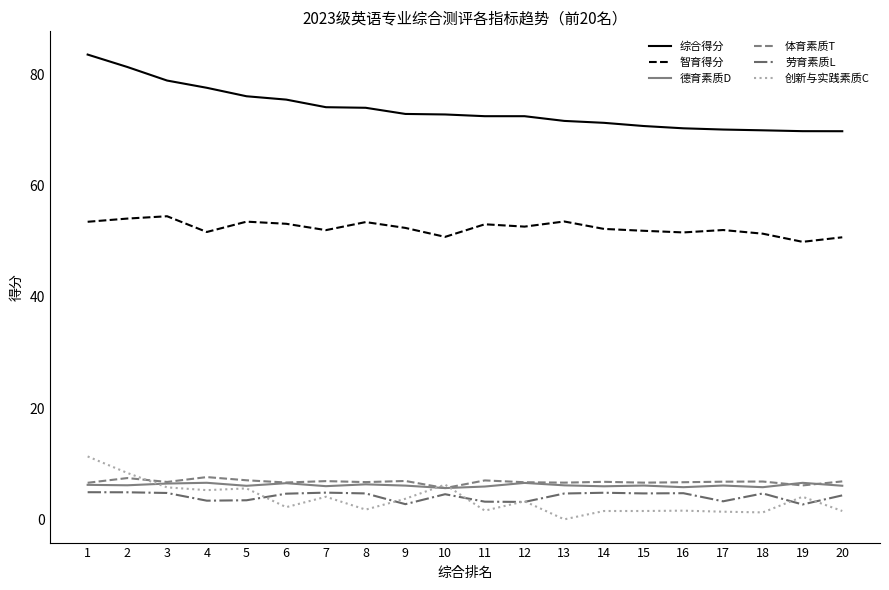

Where does the 劳育素质L series first go above 4?

1